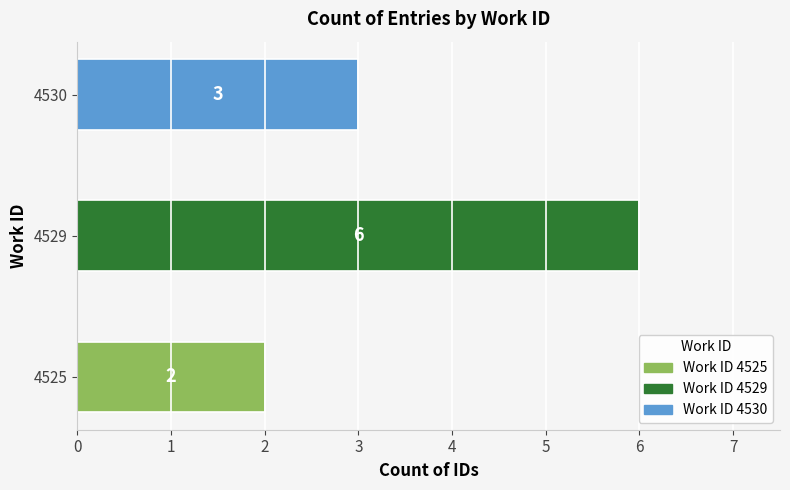

Reading top to bottom, list all the values displayed in this chart.

3	6	2